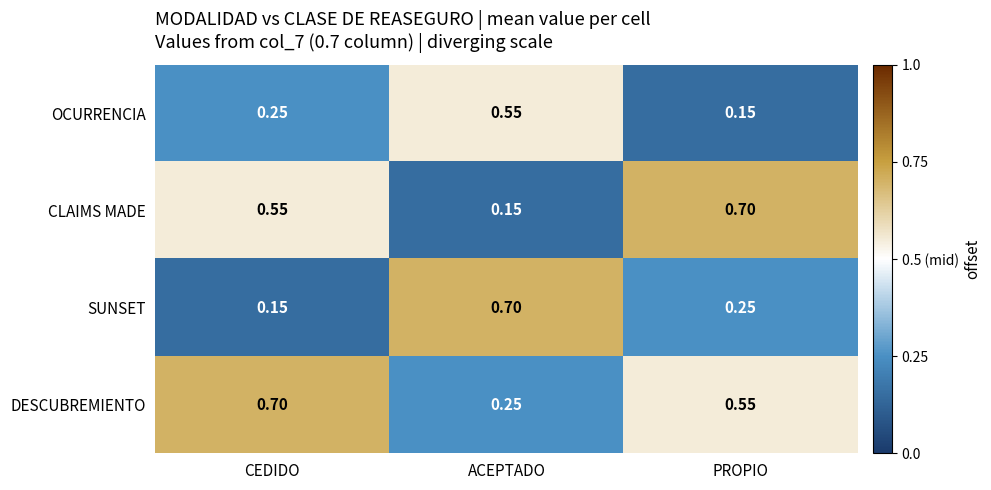

Which series changed the most between ACEPTADO and PROPIO?

CLAIMS MADE